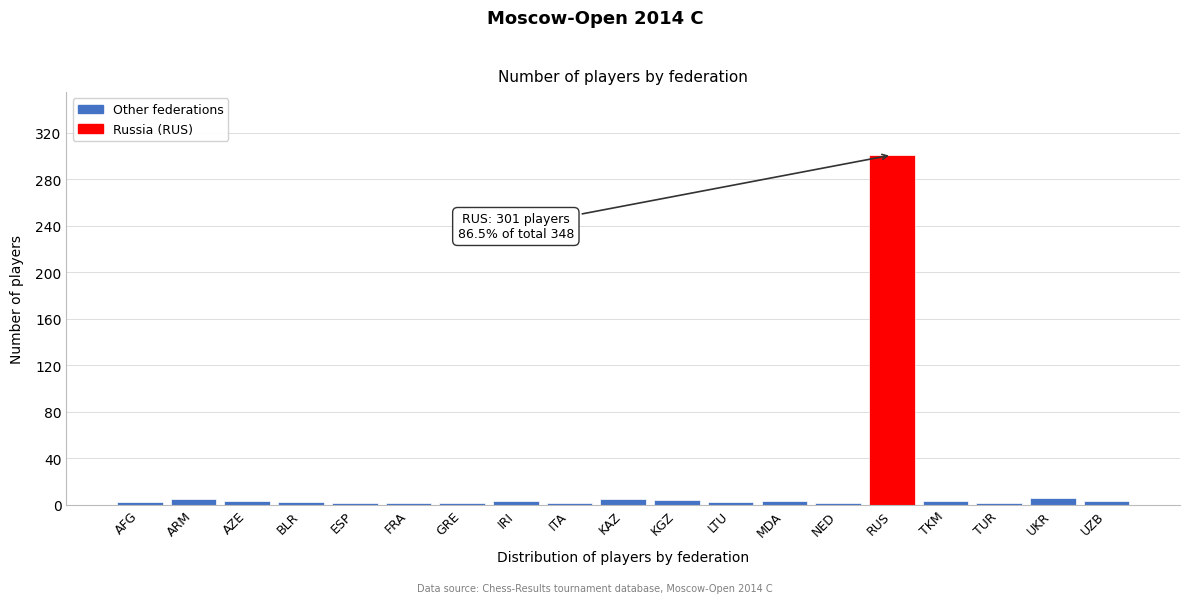

What is the sum of all values?

348